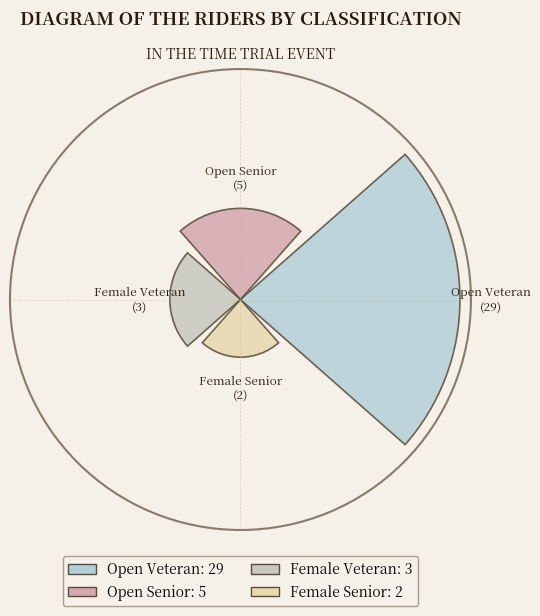

Are the bars horizontal?

No